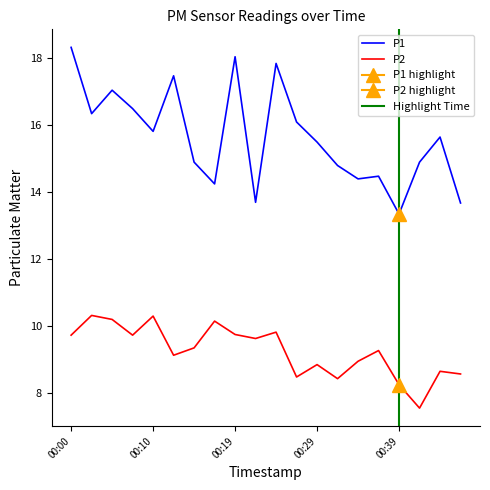

What is the difference between the P2 values at 00:12 and 00:24?

0.7